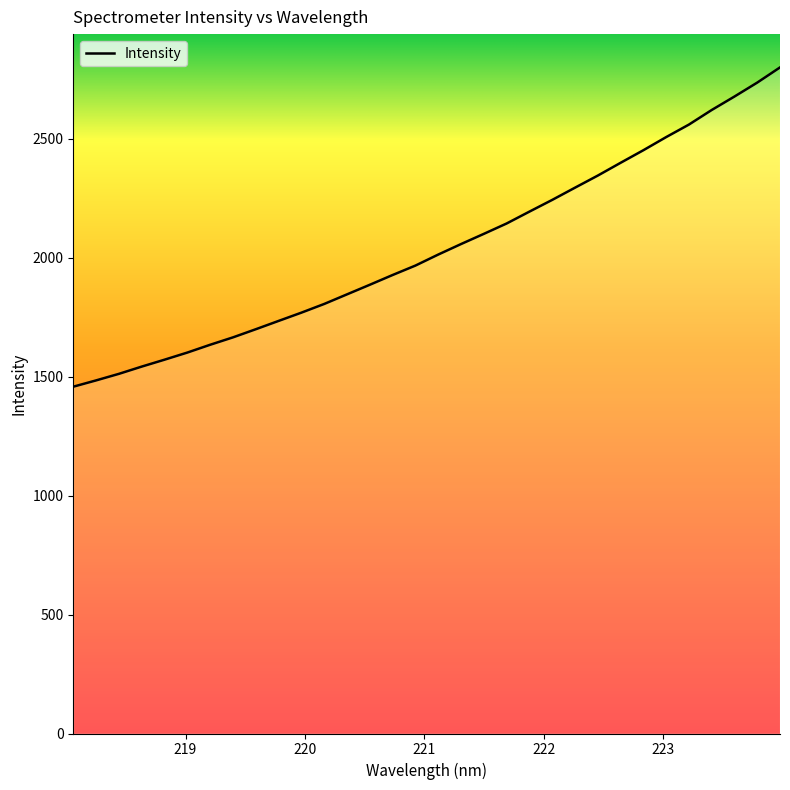

How many distinct data groups are displayed?

1